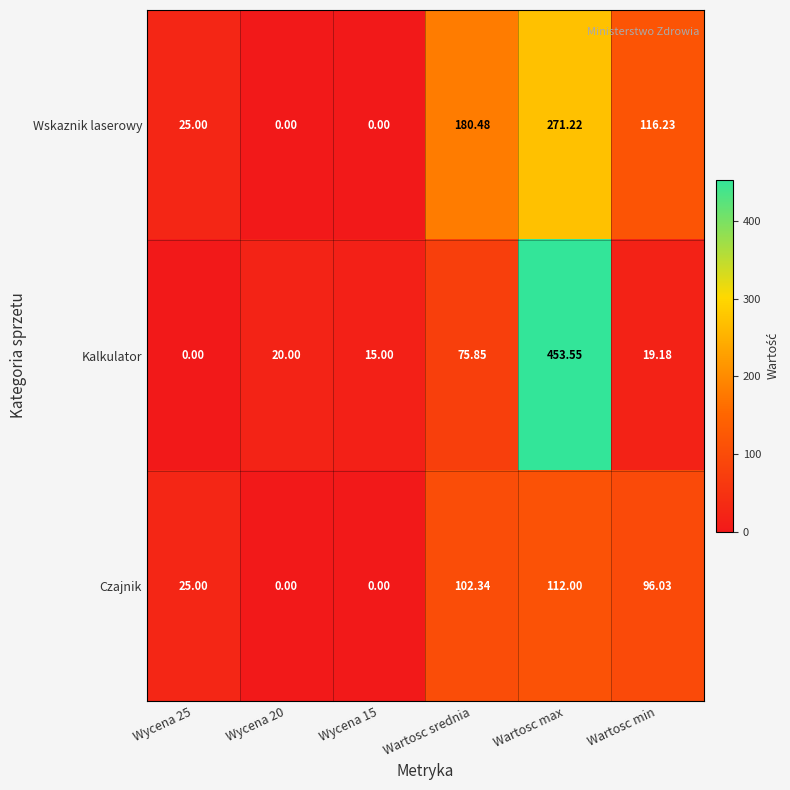

Rank the series at Wartosc max from highest to lowest value.

Kalkulator, Wskaznik laserowy, Czajnik